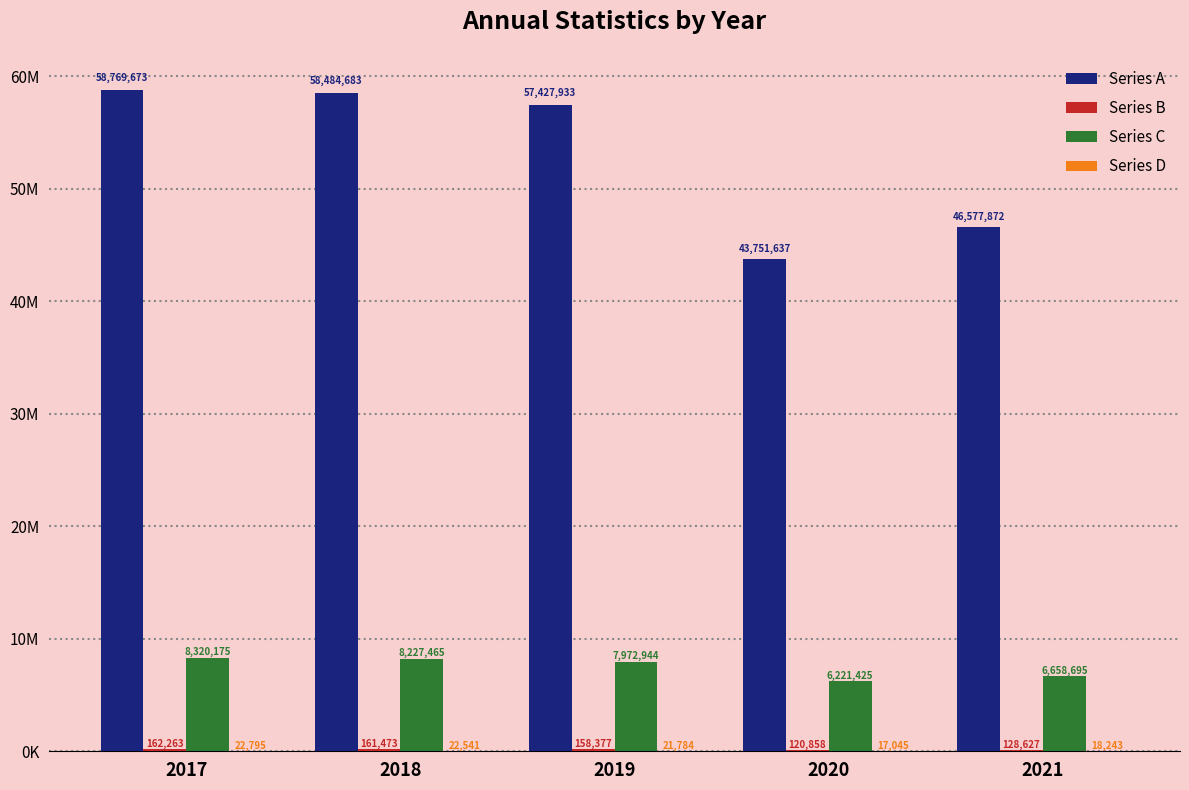

Are the bars grouped side by side (vs. stacked)?

Yes